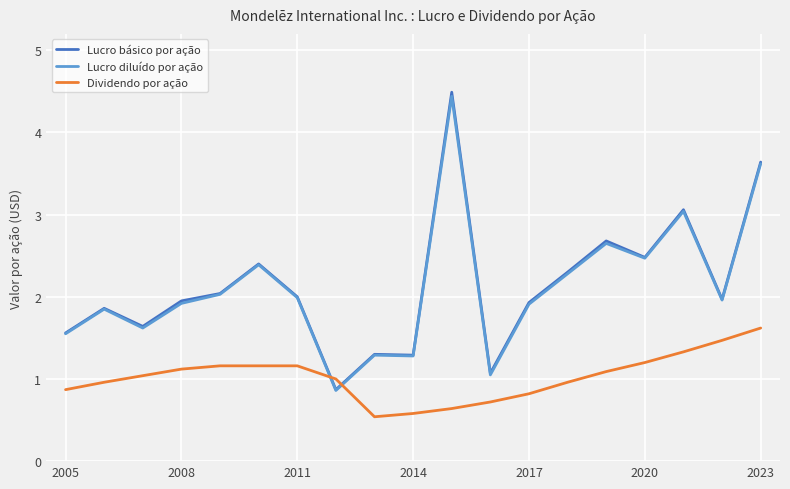

What are all the series names shown in the legend?

Lucro básico por ação, Lucro diluído por ação, Dividendo por ação